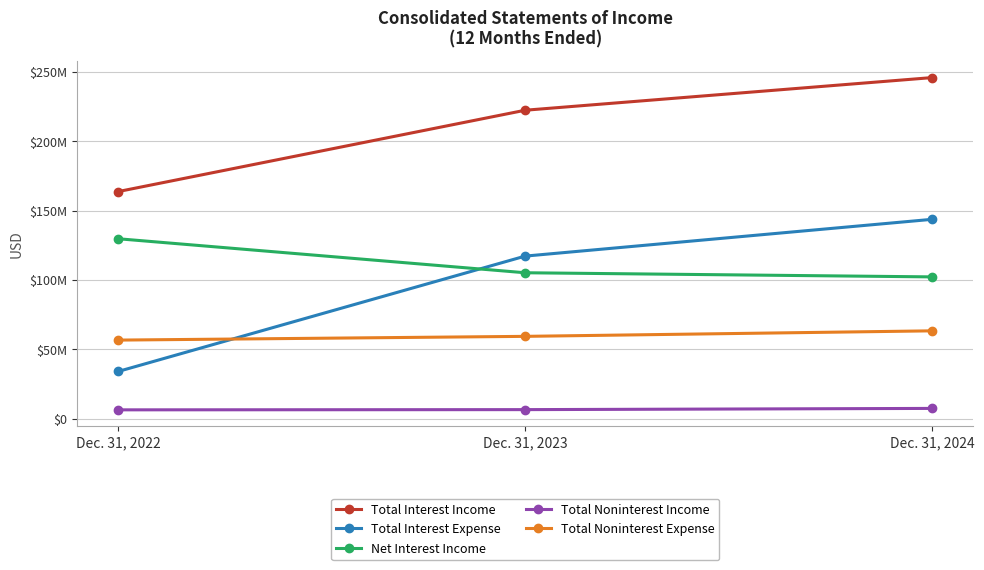

How many Total Noninterest Income values are between 6332000 and 7368000?

3